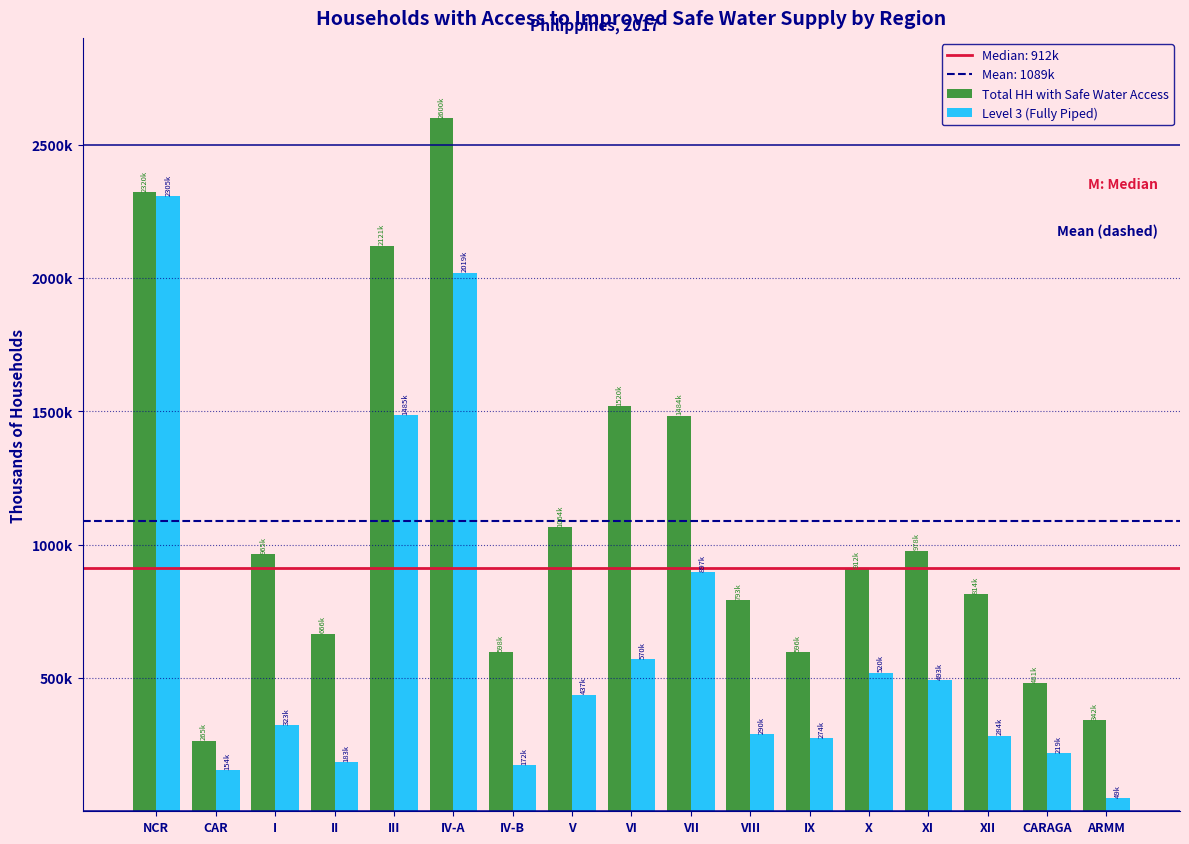

Are the bars horizontal?

No